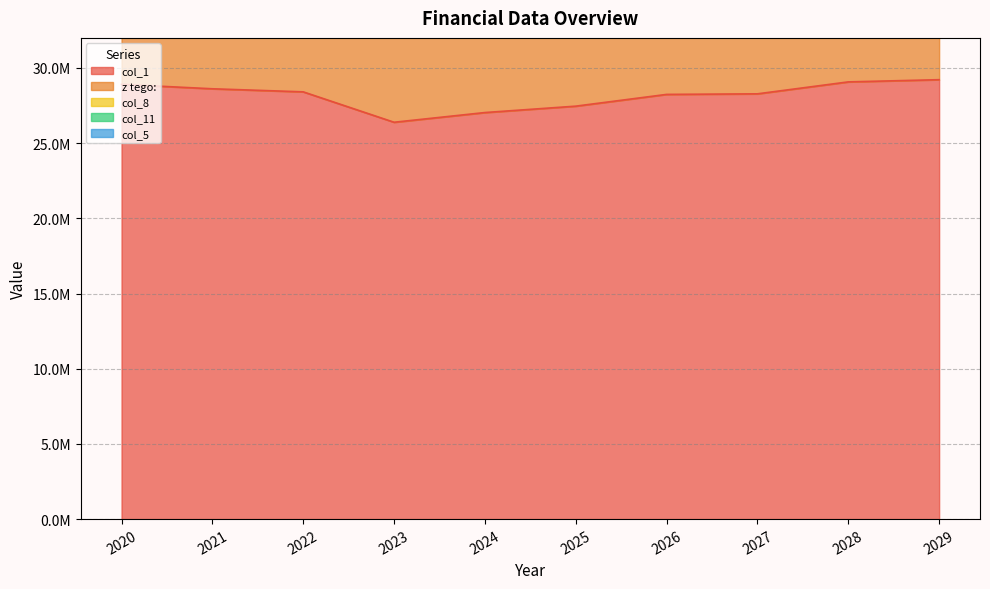

Between 2024 and 2021, which is larger?

2021